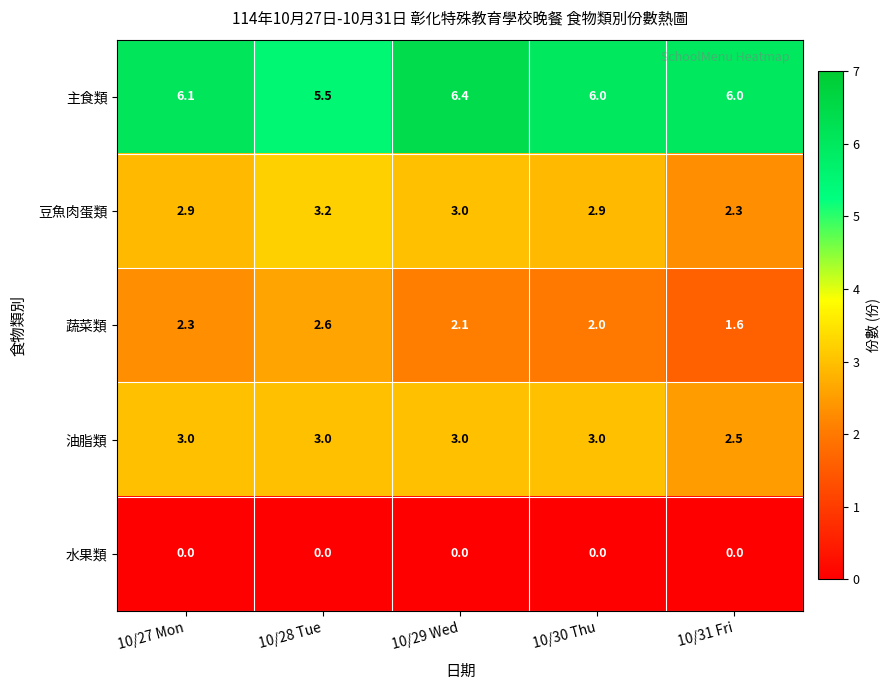

Rank the series by their maximum value, from lowest to highest.

水果類, 蔬菜類, 油脂類, 豆魚肉蛋類, 主食類